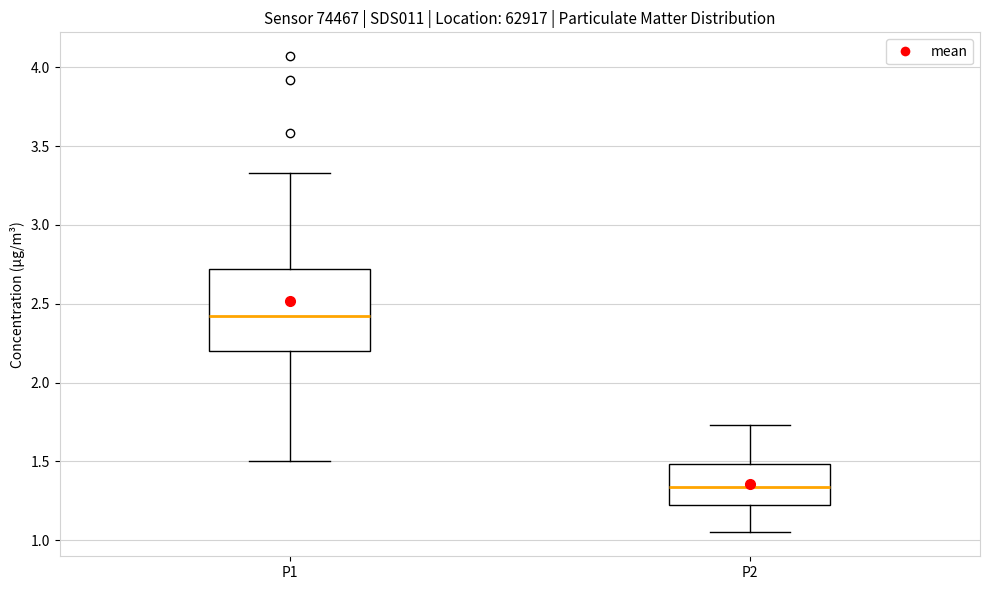

Which box is the tallest, from its lower edge to its upper edge?

P1